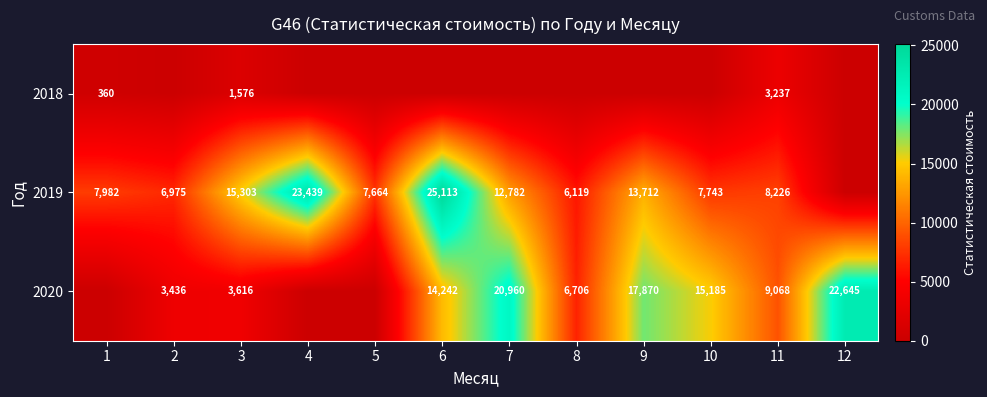

At how many categories does at least one series exceed 12511?

7